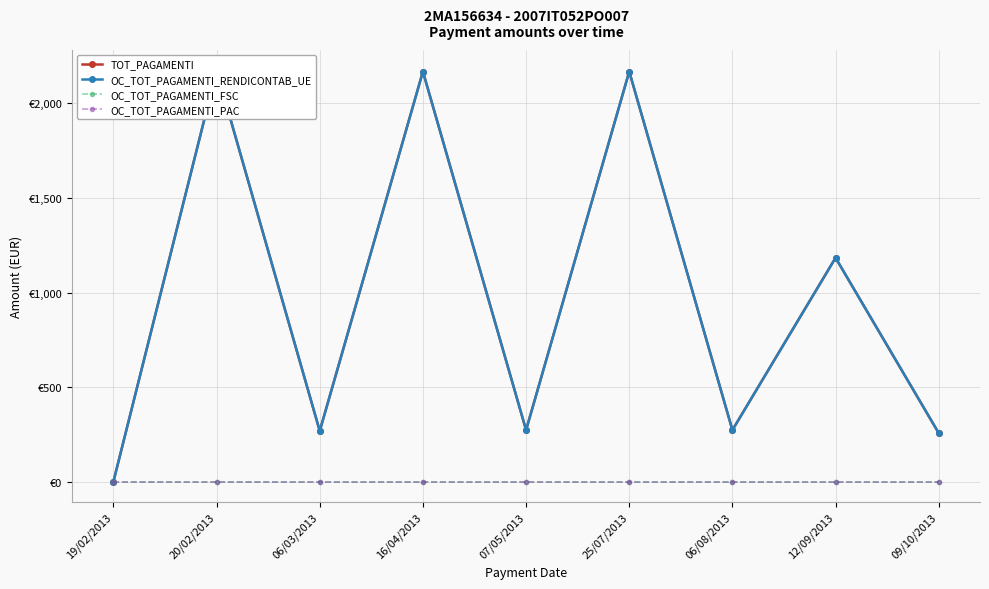

Is it true that OC_TOT_PAGAMENTI_PAC equals 0.0 at 09/10/2013?

True